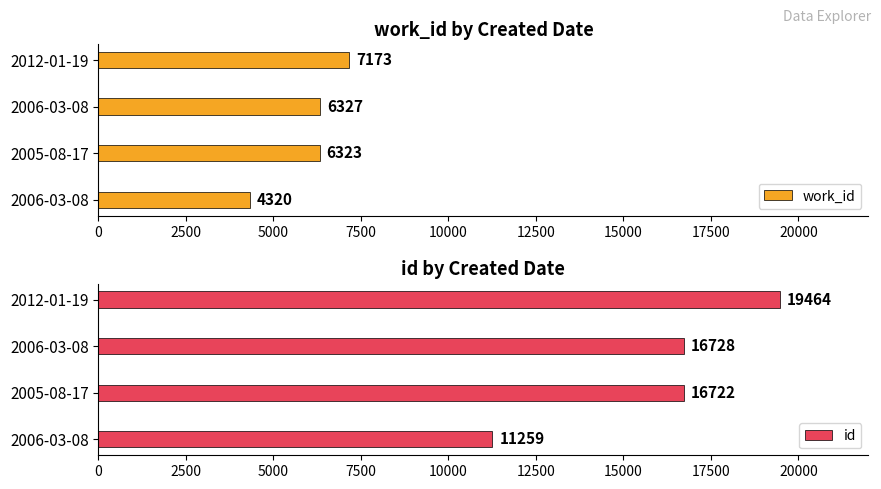

What is the smallest value displayed?

4320